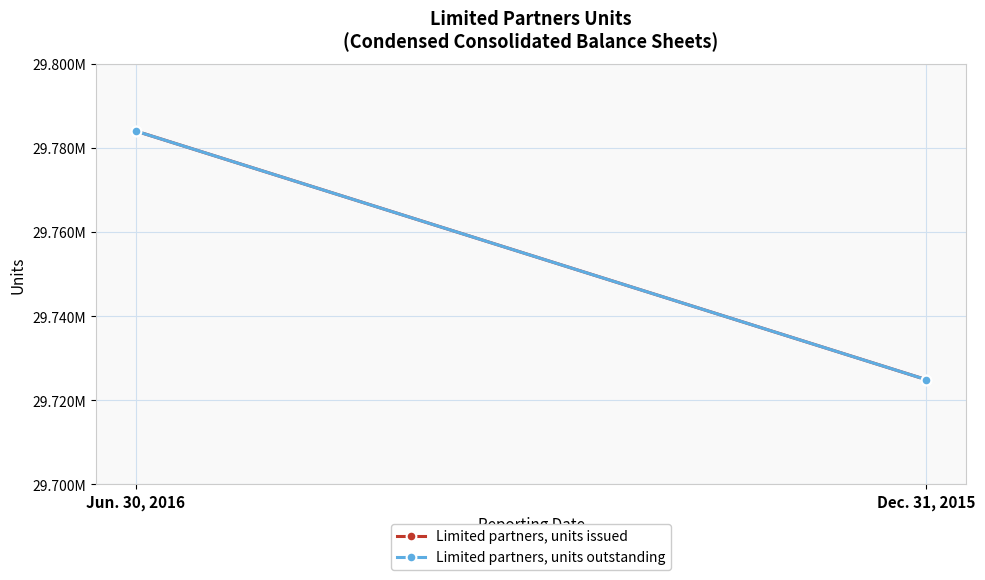

True or false: Limited partners, units outstanding has a value of 42400122 at Dec. 31, 2015.

False